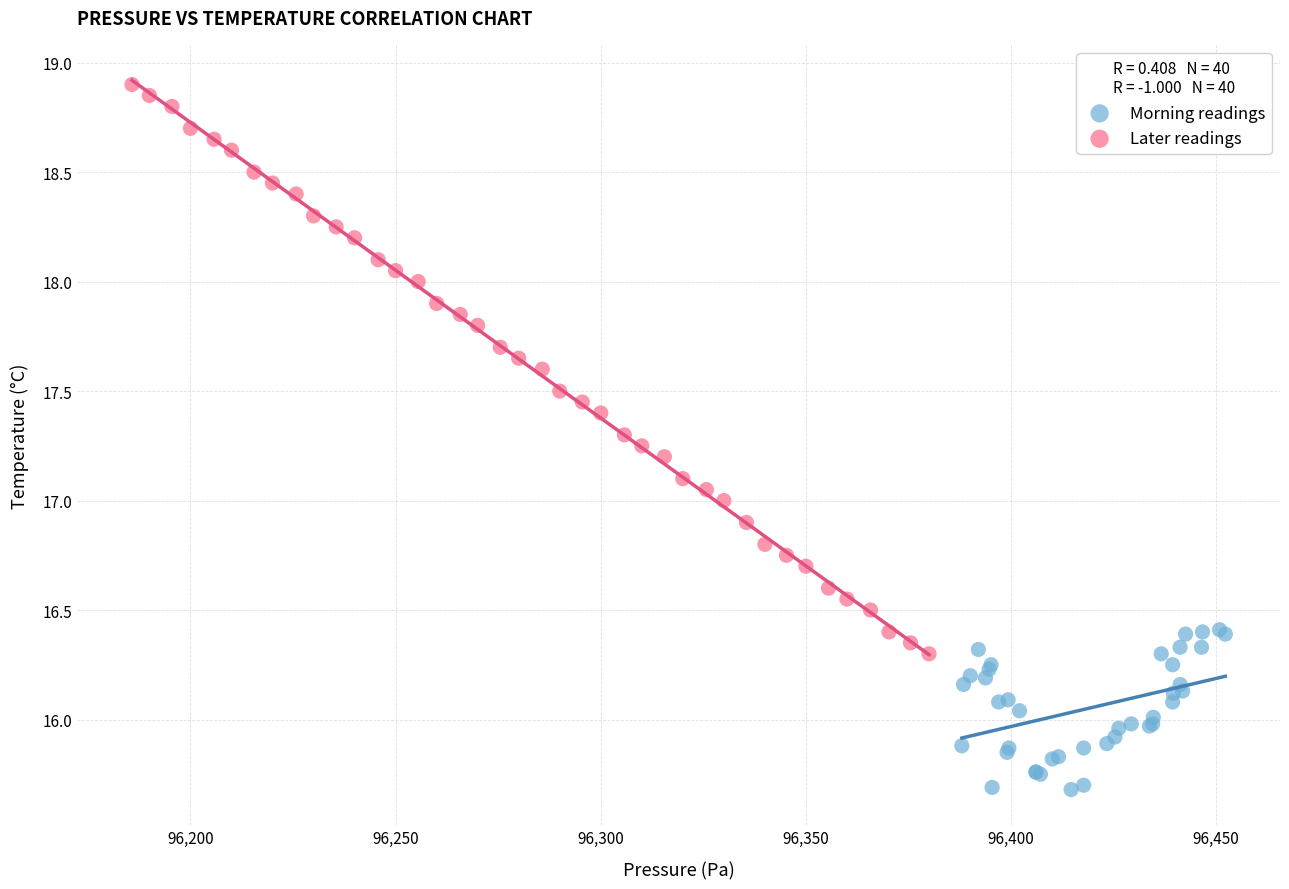

Which series reaches the minimum Y coordinate?

Morning readings